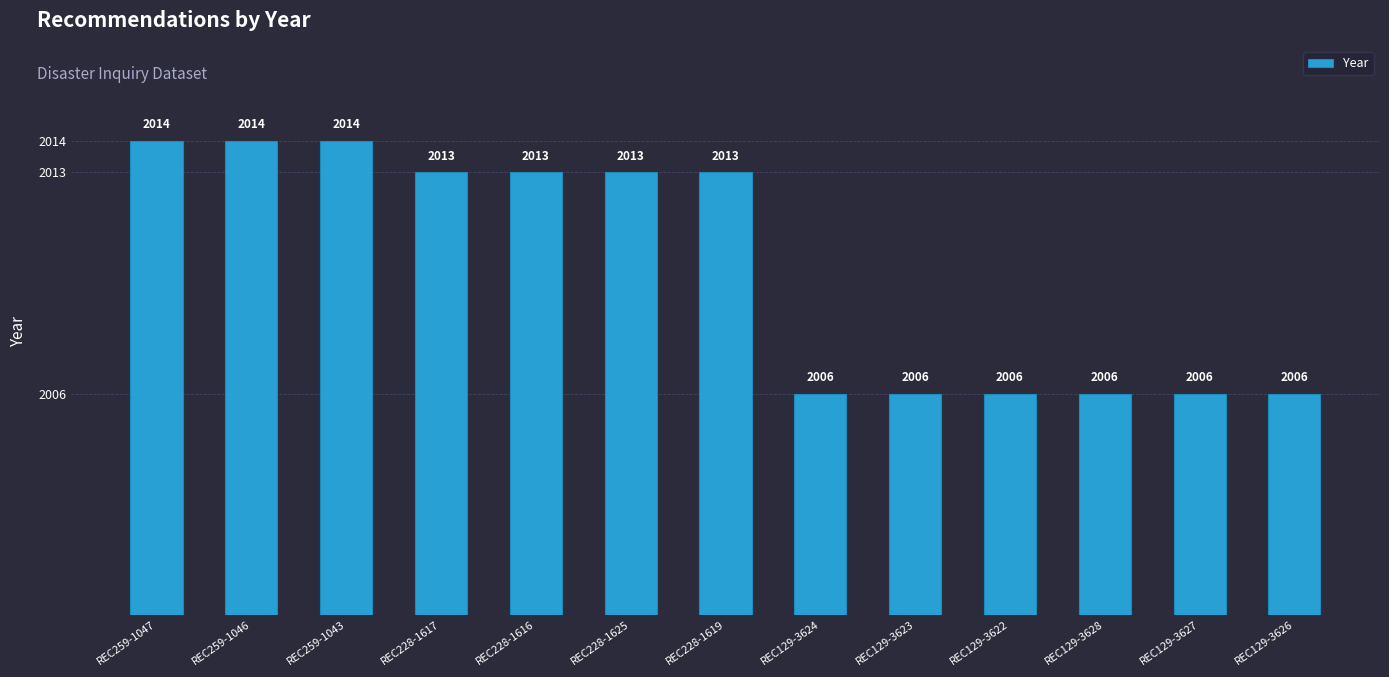

Reading left to right, transcribe all the data shown in this chart.

REC259-1047=2014	REC259-1046=2014	REC259-1043=2014	REC228-1617=2013	REC228-1616=2013	REC228-1625=2013	REC228-1619=2013	REC129-3624=2006	REC129-3623=2006	REC129-3622=2006	REC129-3628=2006	REC129-3627=2006	REC129-3626=2006